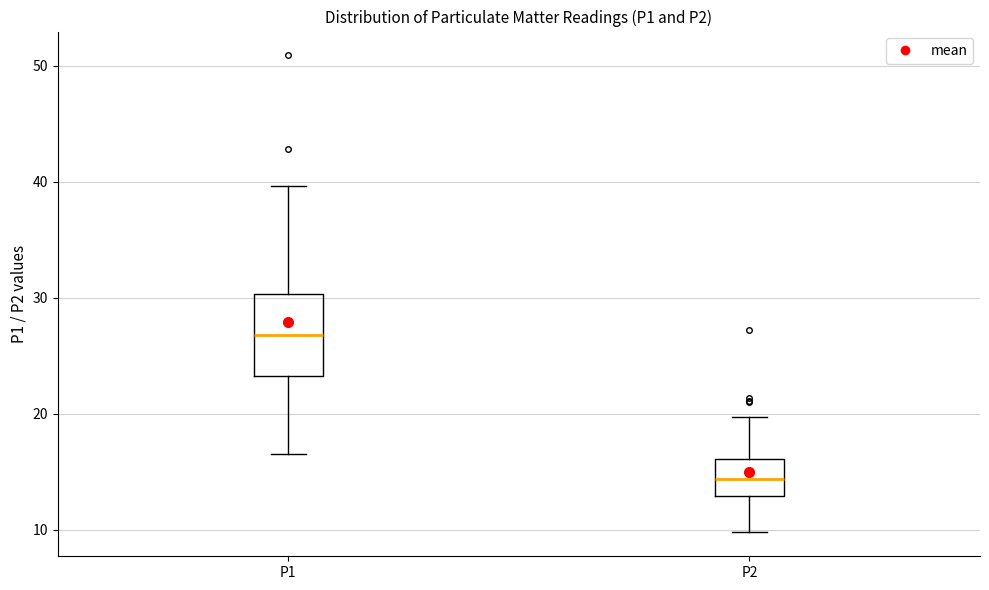

Where is the lower edge of the box for P1 on the y-axis? The values are not printed on the chart, so give them approximately, as read against the axis.

23